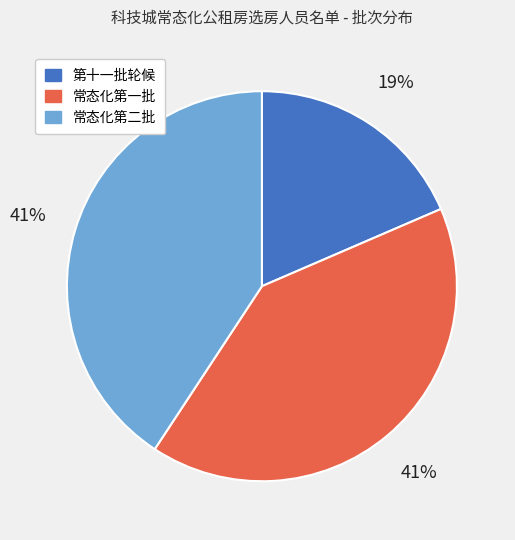

To the nearest percent, what is the average slice percentage?

33%